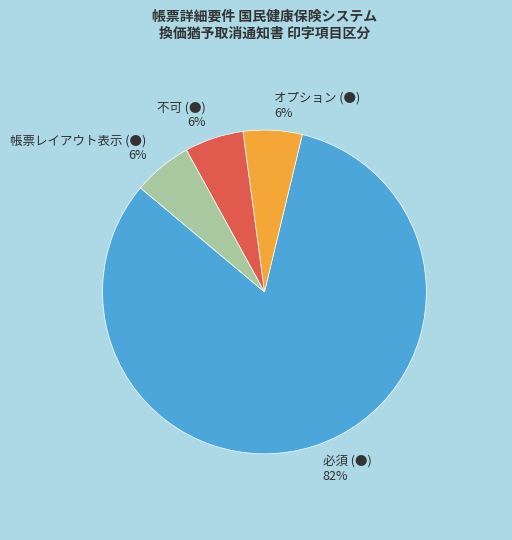

Count the number of slices in the pie.

4